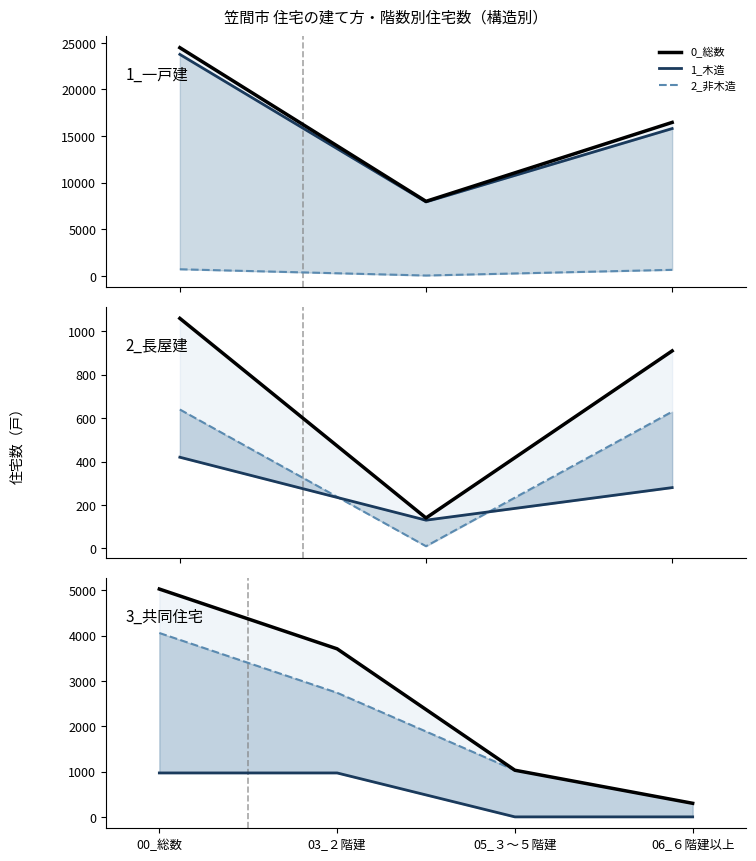

What is the sum of all 0_総数 values?

10070